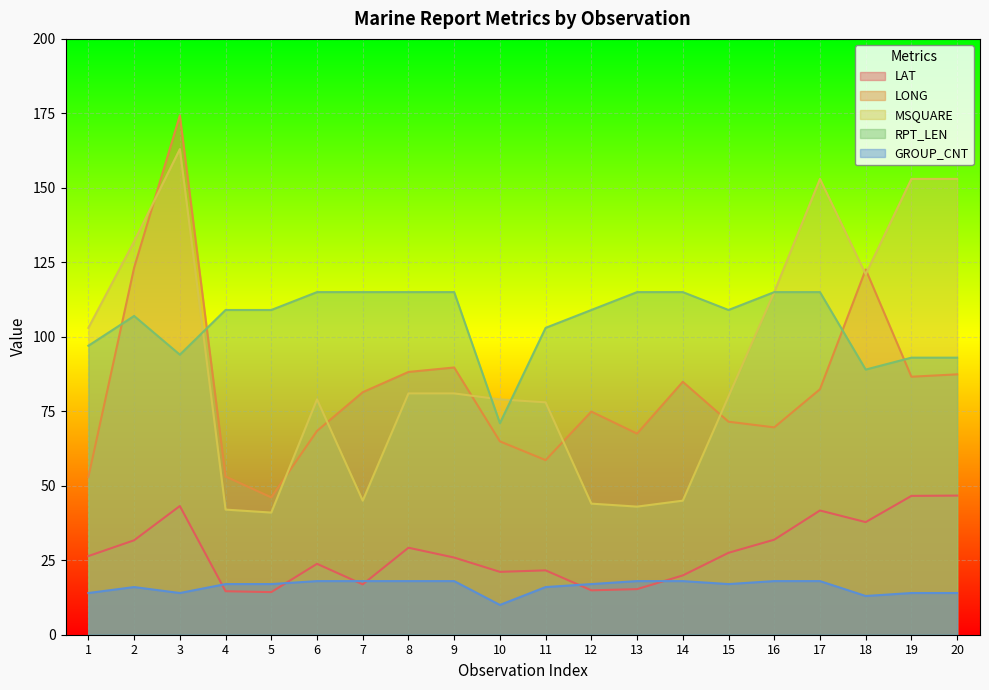

At which category is the sum across all series the highest?

3